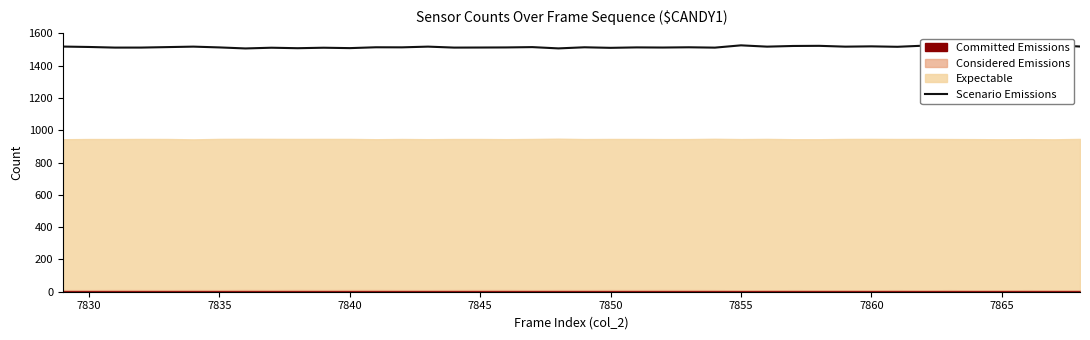

The value at 7865 is 317.5. True or false?

False